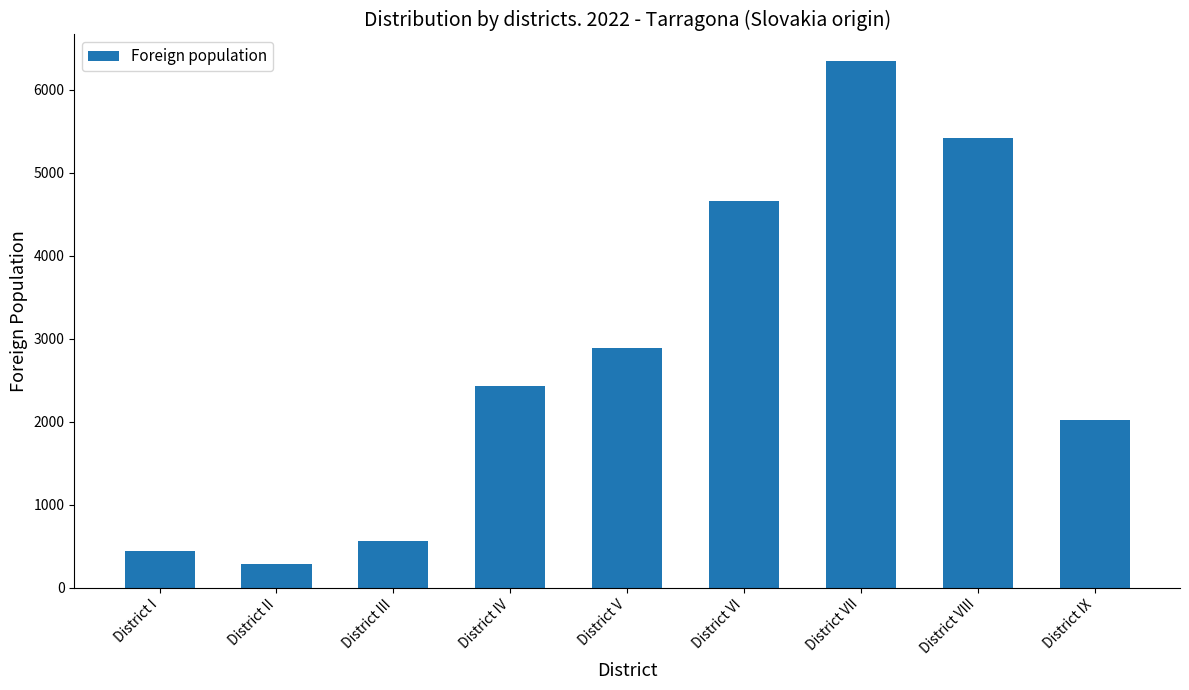

Reading right to left, extract all data points from this chart.

District IX=2022	District VIII=5420	District VII=6346	District VI=4656	District V=2891	District IV=2423	District III=561	District II=286	District I=445